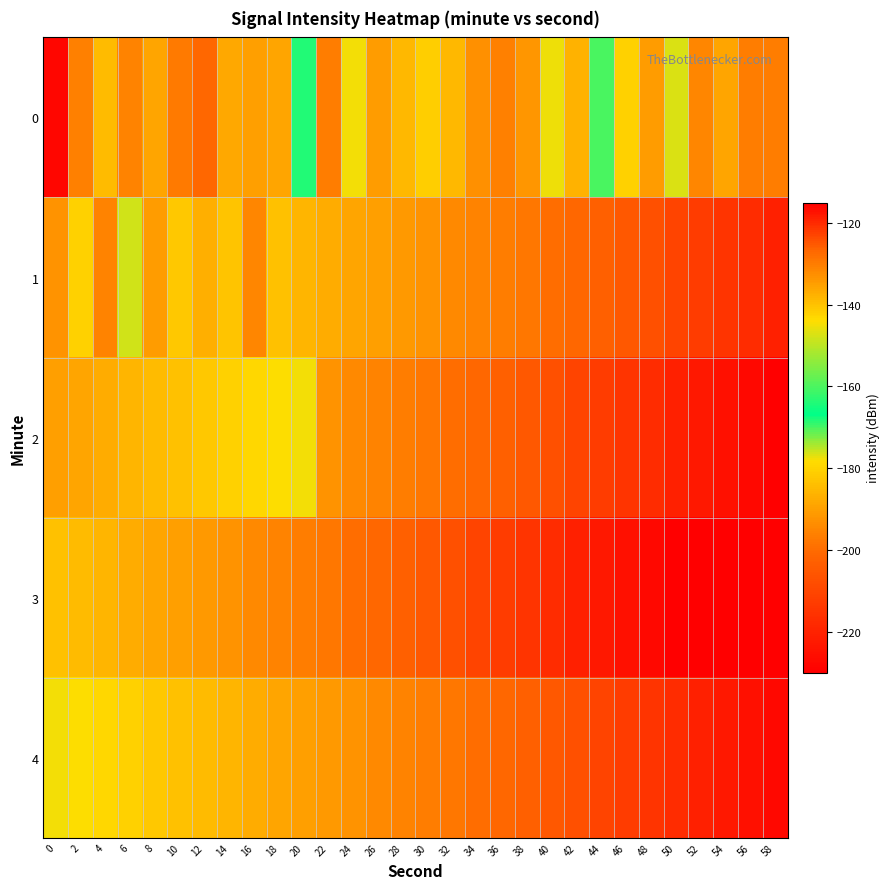

Reading right to left, extract all data points from this chart.

0: 58=-129.9	56=-129.9	54=-135.8	52=-131.5	50=-147.0	48=-134.4	46=-142.4	44=-160.1	42=-137.7	40=-145.2	38=-133.6	36=-130.6	34=-132.8	32=-138.4	30=-141.9	28=-138.7	26=-134.7	24=-145.0	22=-130.0	20=-163.9	18=-135.9	16=-134.8	14=-136.2	12=-126.9	10=-129.4	8=-135.7	6=-131.0	4=-139.2	2=-130.3	0=-227.9
1: 58=-119.0	56=-120.0	54=-121.0	52=-122.0	50=-123.0	48=-124.0	46=-125.0	44=-126.0	42=-127.0	40=-128.0	38=-129.0	36=-130.0	34=-131.0	32=-132.0	30=-133.0	28=-134.0	26=-135.0	24=-136.0	22=-137.0	20=-138.0	18=-139.8	16=-131.3	14=-140.4	12=-137.3	10=-140.7	8=-134.5	6=-147.9	4=-130.9	2=-142.0	0=-133.0
2: 58=-115.0	56=-116.0	54=-117.0	52=-118.0	50=-119.0	48=-120.0	46=-121.0	44=-122.0	42=-123.0	40=-124.0	38=-125.0	36=-126.0	34=-127.0	32=-128.0	30=-129.0	28=-130.0	26=-131.0	24=-132.0	22=-133.0	20=-145.0	18=-144.0	16=-143.0	14=-142.0	12=-141.0	10=-140.0	8=-139.0	6=-138.0	4=-137.0	2=-136.0	0=-135.0
3: 58=-111.0	56=-112.0	54=-113.0	52=-114.0	50=-115.0	48=-116.0	46=-117.0	44=-118.0	42=-119.0	40=-120.0	38=-121.0	36=-122.0	34=-123.0	32=-124.0	30=-125.0	28=-126.0	26=-127.0	24=-128.0	22=-129.0	20=-130.0	18=-131.0	16=-132.0	14=-133.0	12=-134.0	10=-135.0	8=-136.0	6=-137.0	4=-138.0	2=-139.0	0=-140.0
4: 58=-116.0	56=-117.0	54=-118.0	52=-119.0	50=-120.0	48=-121.0	46=-122.0	44=-123.0	42=-124.0	40=-125.0	38=-126.0	36=-127.0	34=-128.0	32=-129.0	30=-130.0	28=-131.0	26=-132.0	24=-133.0	22=-134.0	20=-135.0	18=-136.0	16=-137.0	14=-138.0	12=-139.0	10=-140.0	8=-141.0	6=-142.0	4=-143.0	2=-144.0	0=-145.0